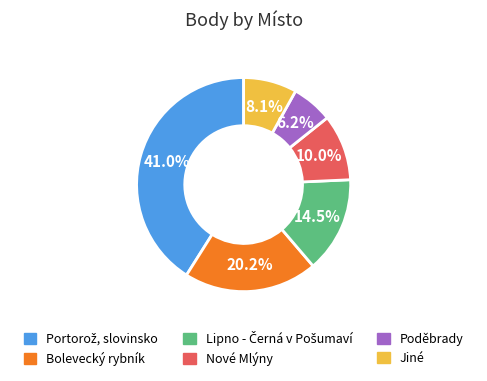

Does any single category account for the majority?

No